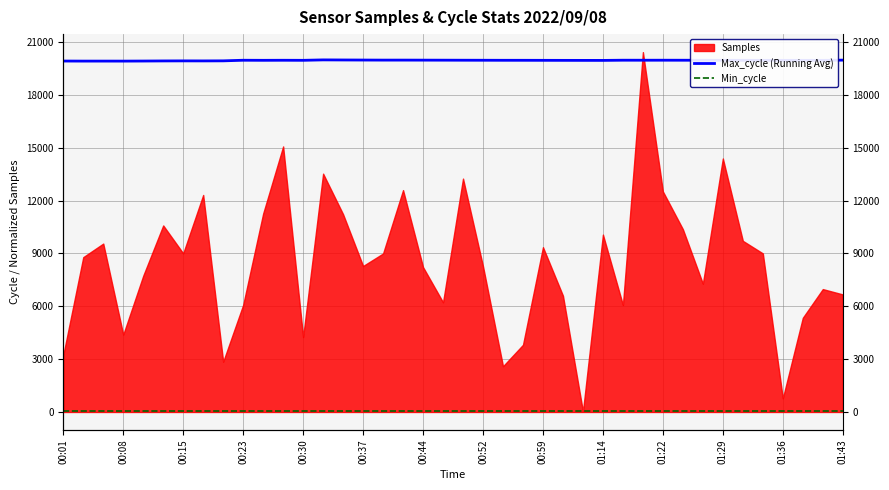

In Max_cycle (Running Avg), how many points are lower than both neighbors (excluding endpoints)?

10